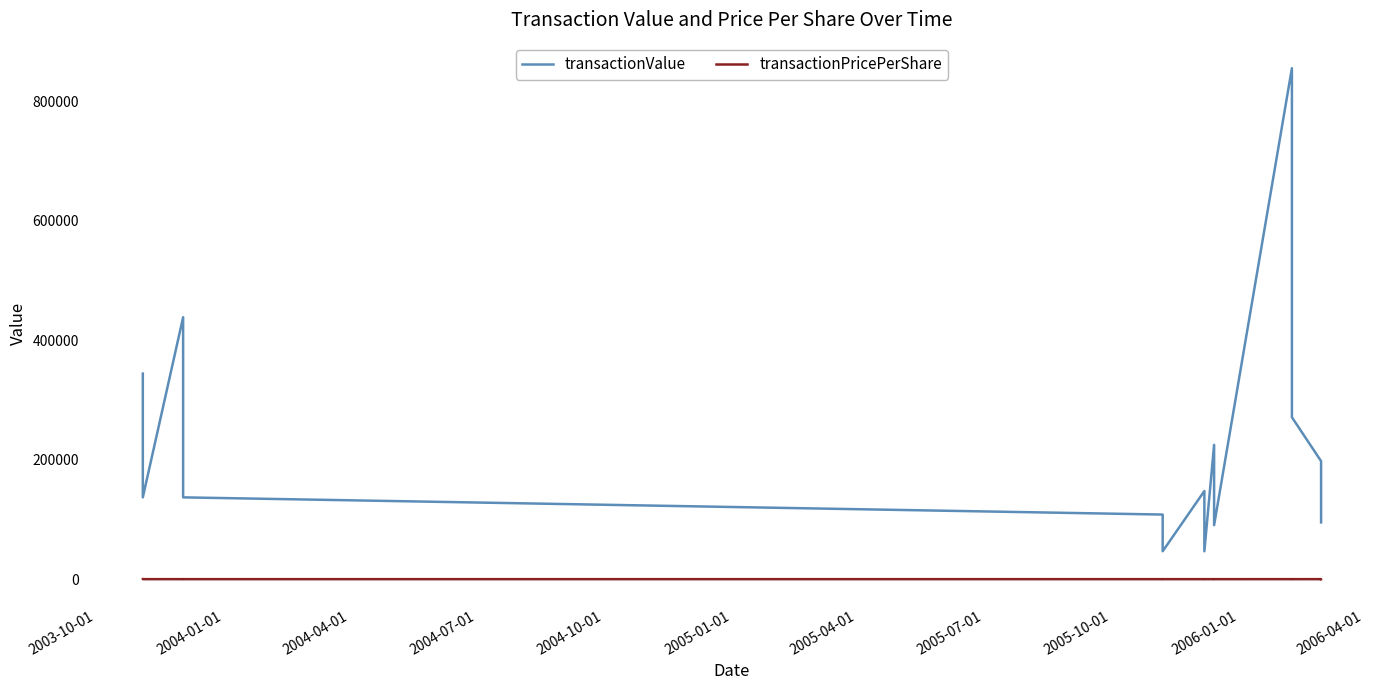

Which series changed the most between 2005-01-01 and 2005-04-01?

transactionValue